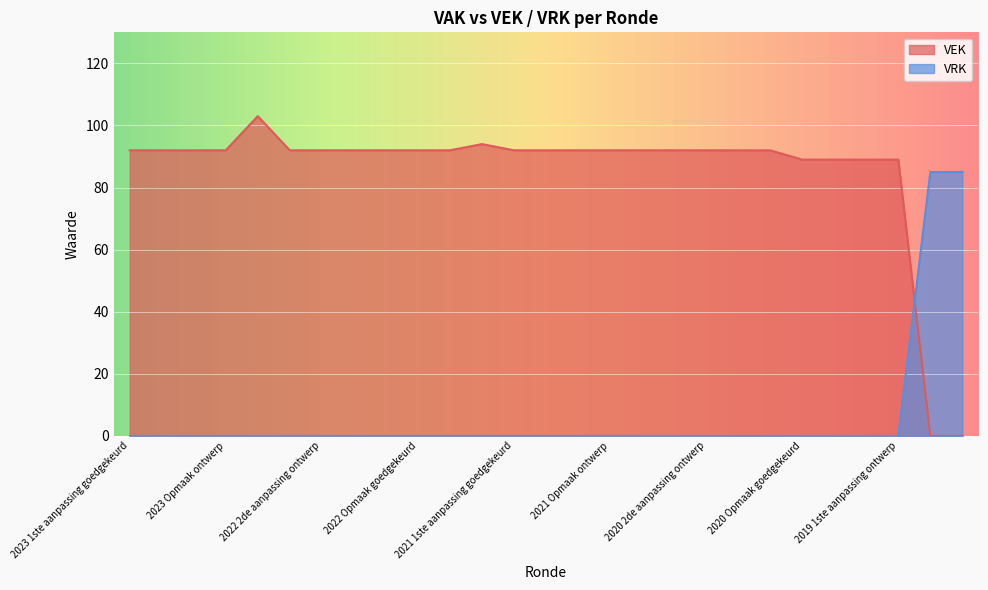

Reading left to right, transcribe all the data shown in this chart.

VEK: 92	92	92	92	103	92	92	92	92	92	92	94	92	92	92	92	92	92	92	92	92	89	89	89	89	0	0
VRK: 0	0	0	0	0	0	0	0	0	0	0	0	0	0	0	0	0	0	0	0	0	0	0	0	0	85	85